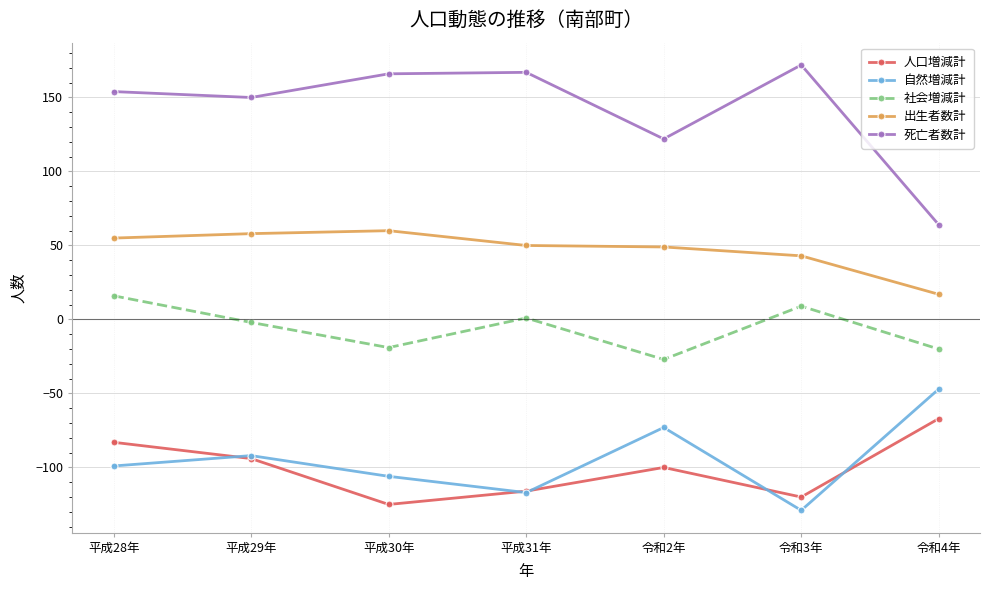

Which category has the lowest value in the 自然増減計 series?

令和3年